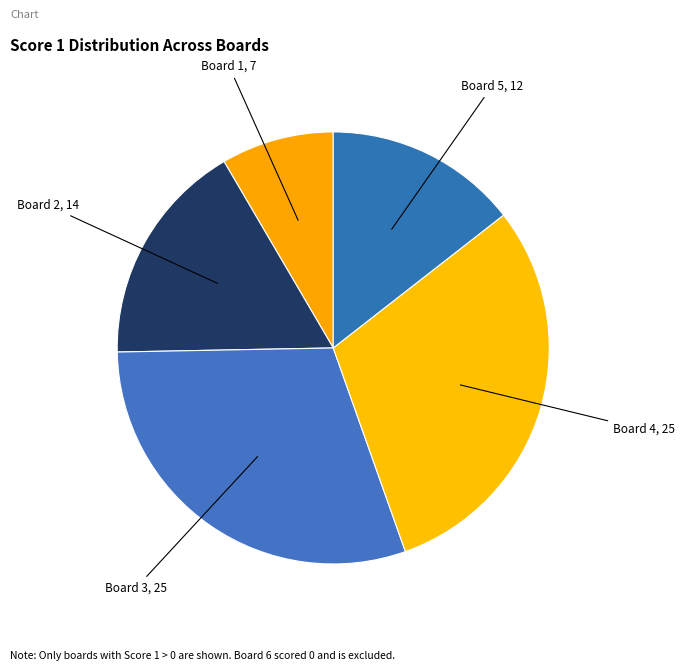

Is there any slice that represents more than half of the pie?

No